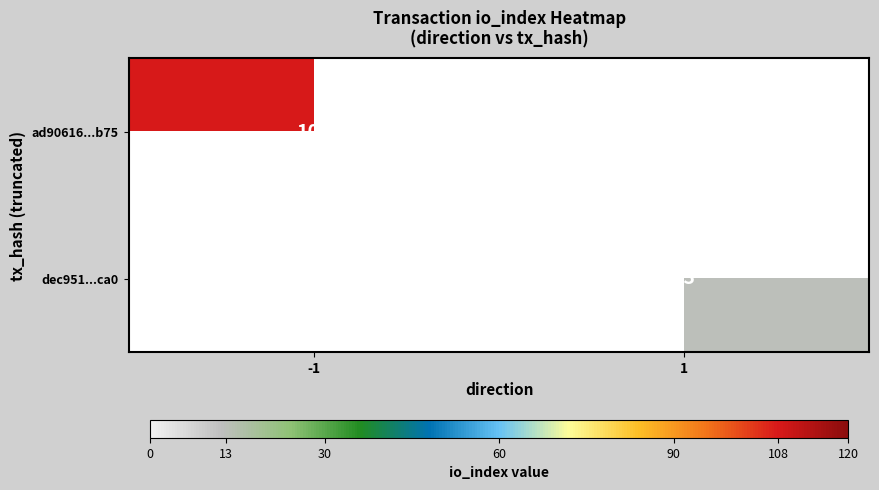

The ad90616...b75 series shows 192.1 at -1. True or false?

False